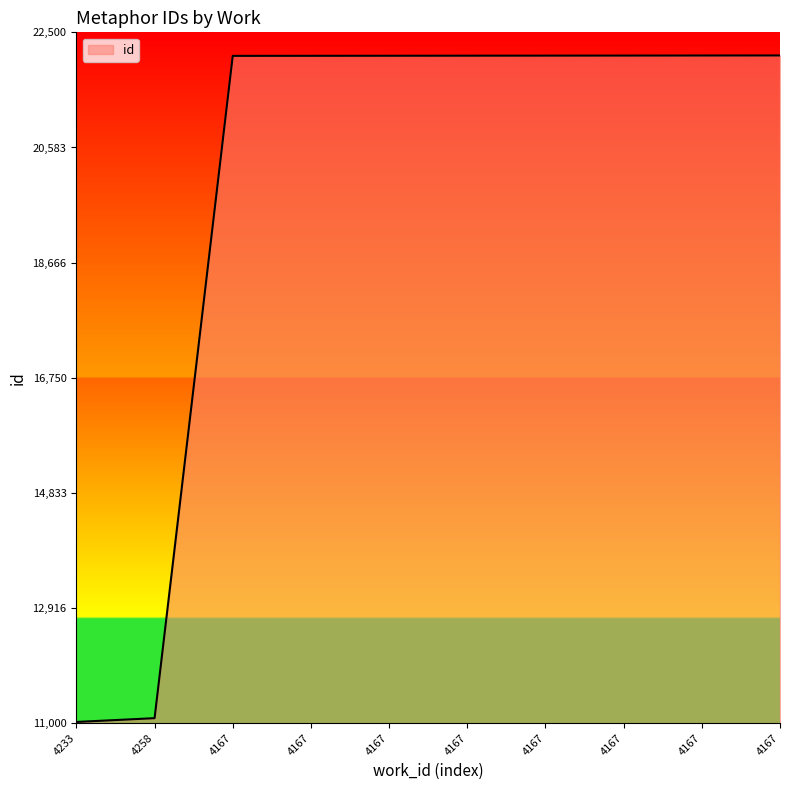

How many lines are shown in the chart?

1